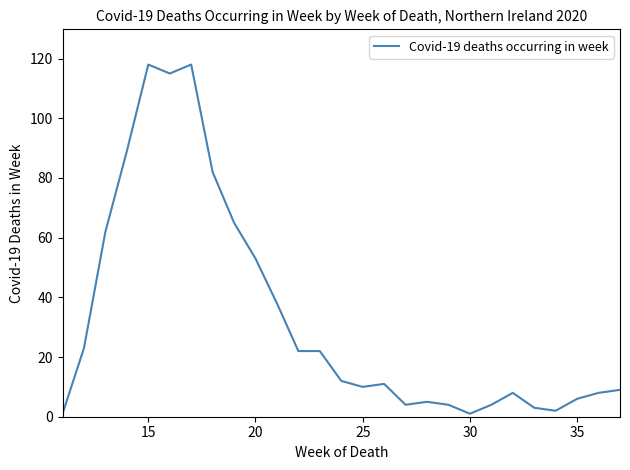

What is the greatest value displayed?

118